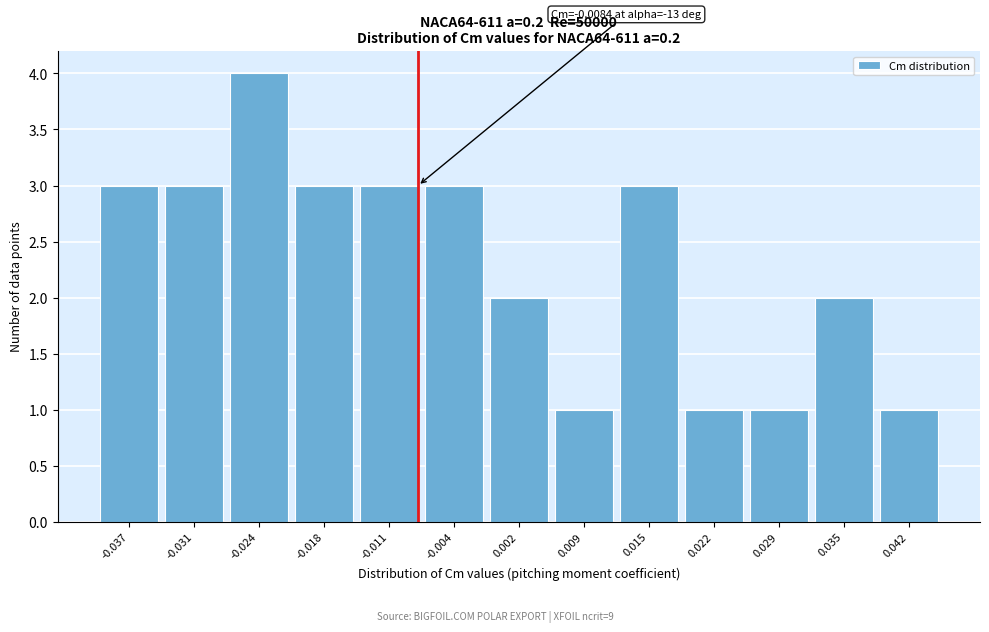

Reading left to right, what are all the values shown in this chart?

-0.037=3	-0.031=3	-0.024=4	-0.018=3	-0.011=3	-0.004=3	0.002=2	0.009=1	0.015=3	0.022=1	0.029=1	0.035=2	0.042=1